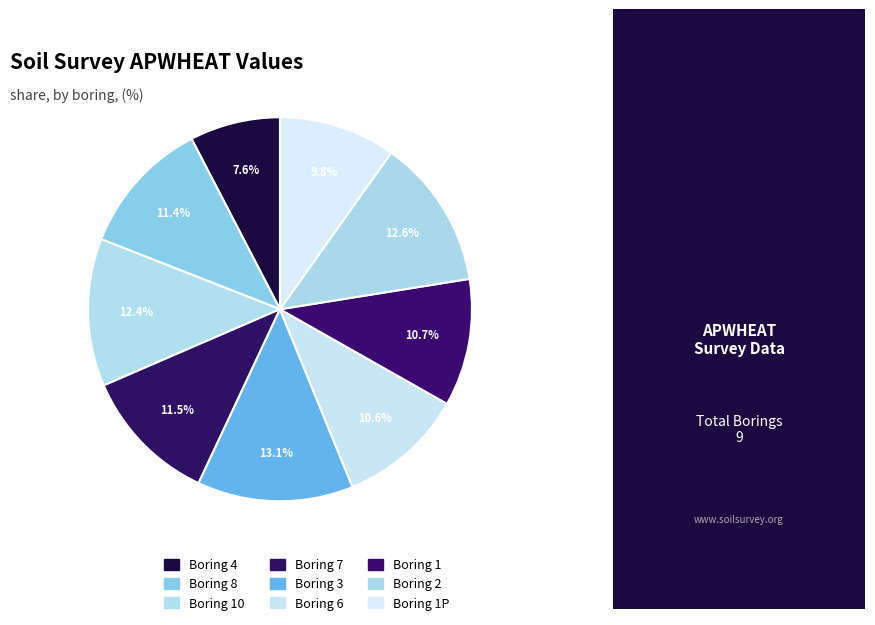

How many slices are in this pie chart?

9